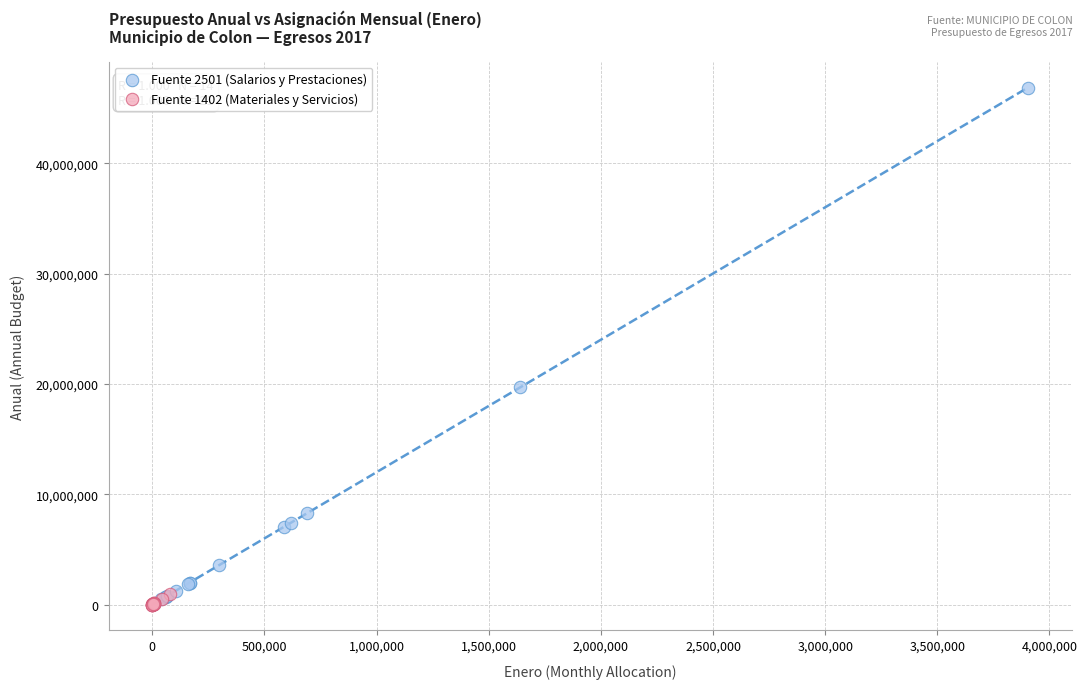

Which series has the widest spread of Y values?

Fuente 2501 (Salarios y Prestaciones)